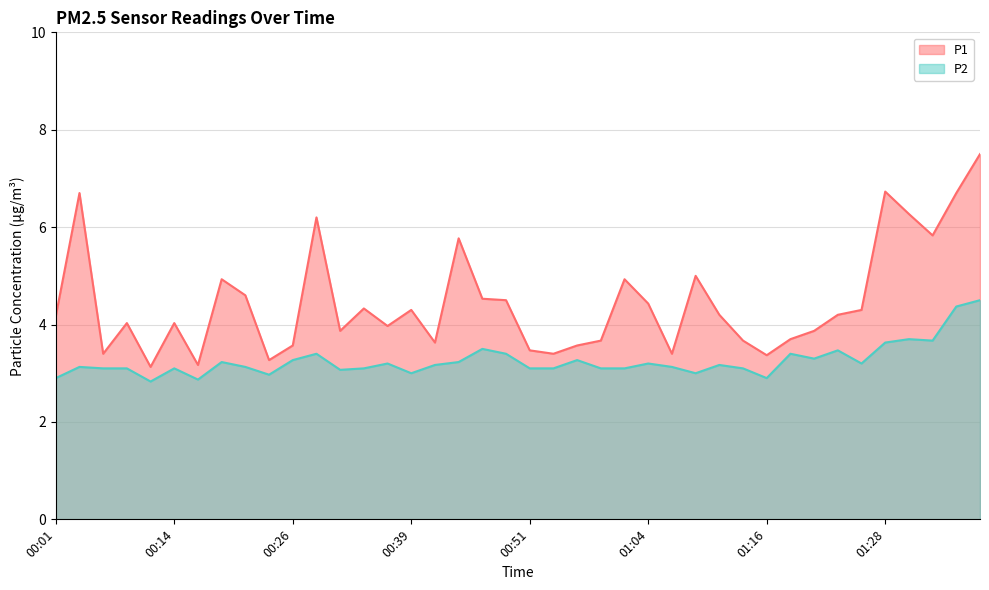

What is the spread (max minus min) of values at 00:46?

1.0